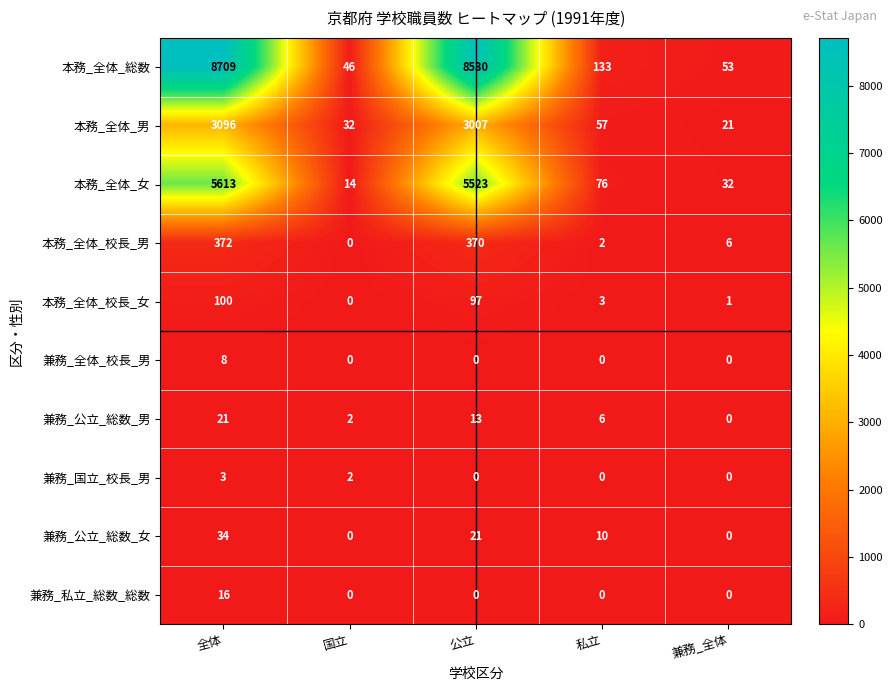

Which series has the largest total across all categories?

本務_全体_総数